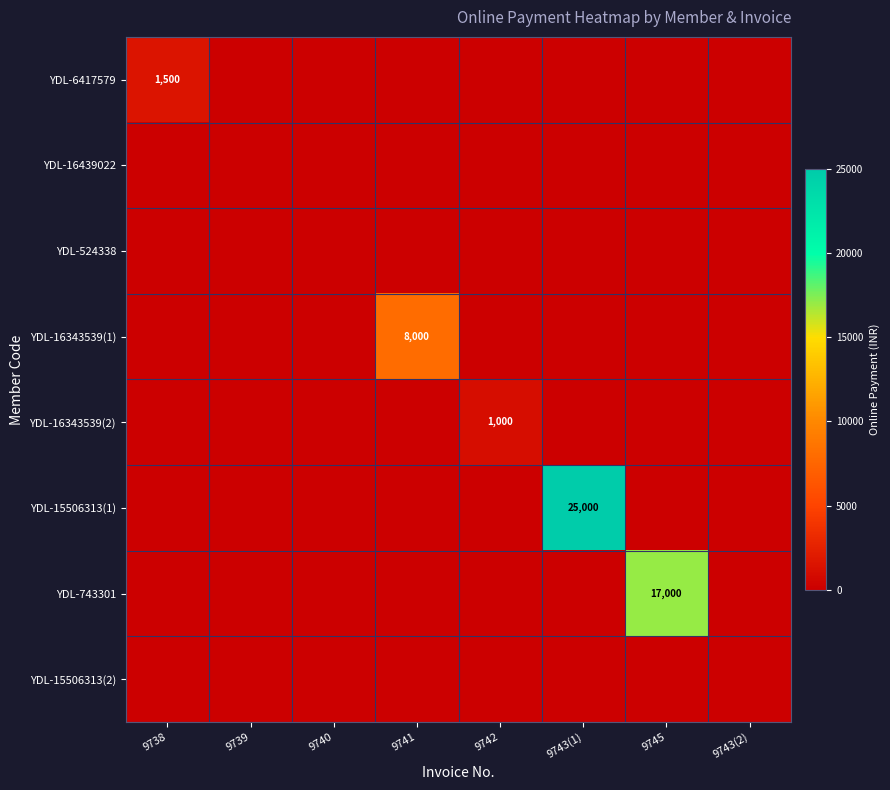

Which category has the highest value across all series?

9743(1)